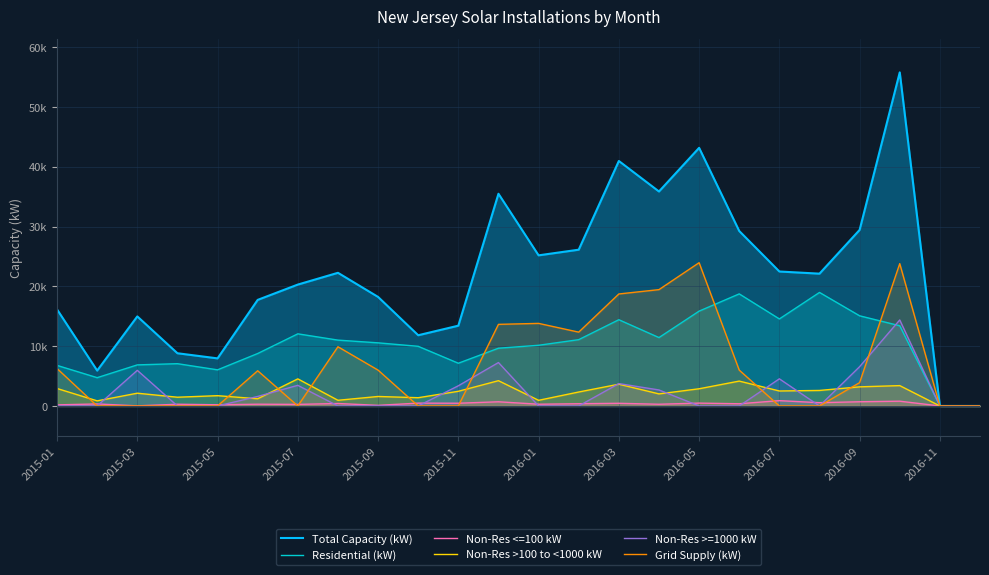

True or false: Grid Supply (kW) has a value of 0.0 at 23.

True